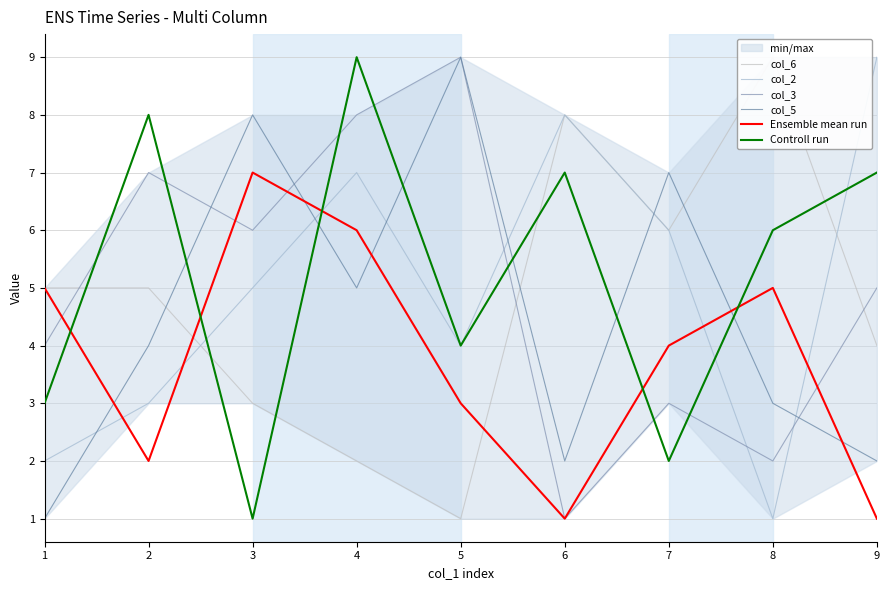

Which series changed the most between 1 and 7?

col_5